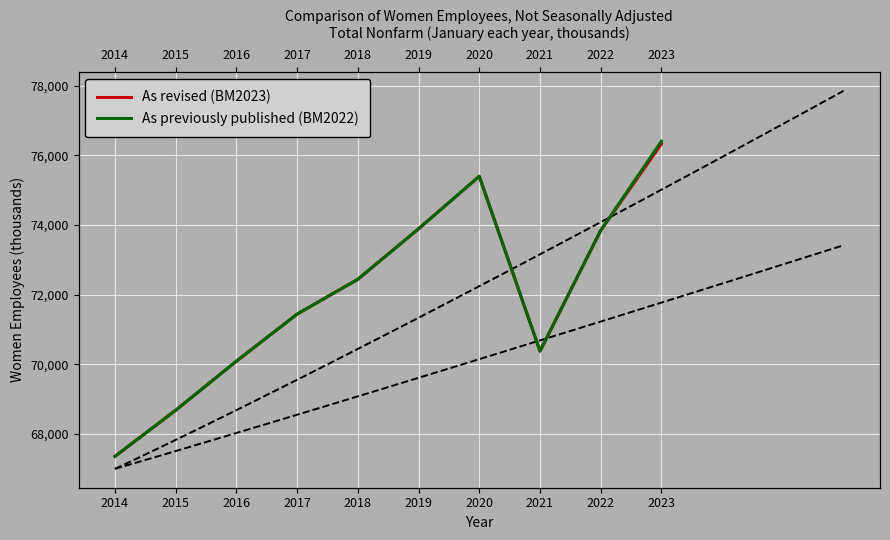

True or false: As revised (BM2023) has a value of 71440 at 2017.

True